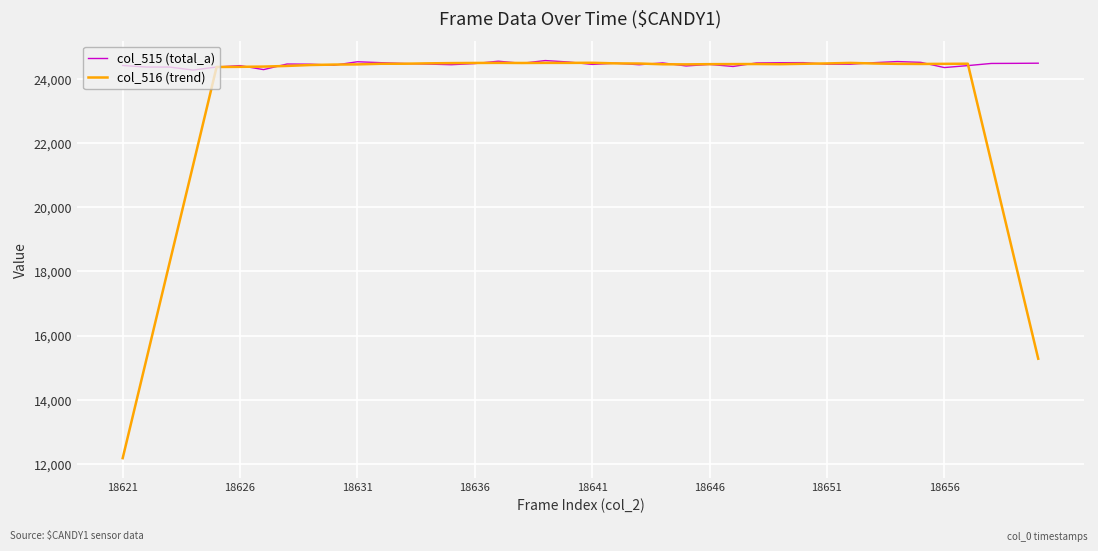

What is the minimum value for col_515 (total_a)?

24276.0